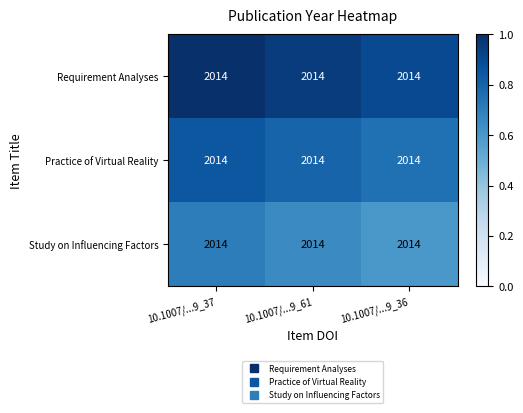

At which label does Requirement Analyses reach its peak?

10.1007/...9_37